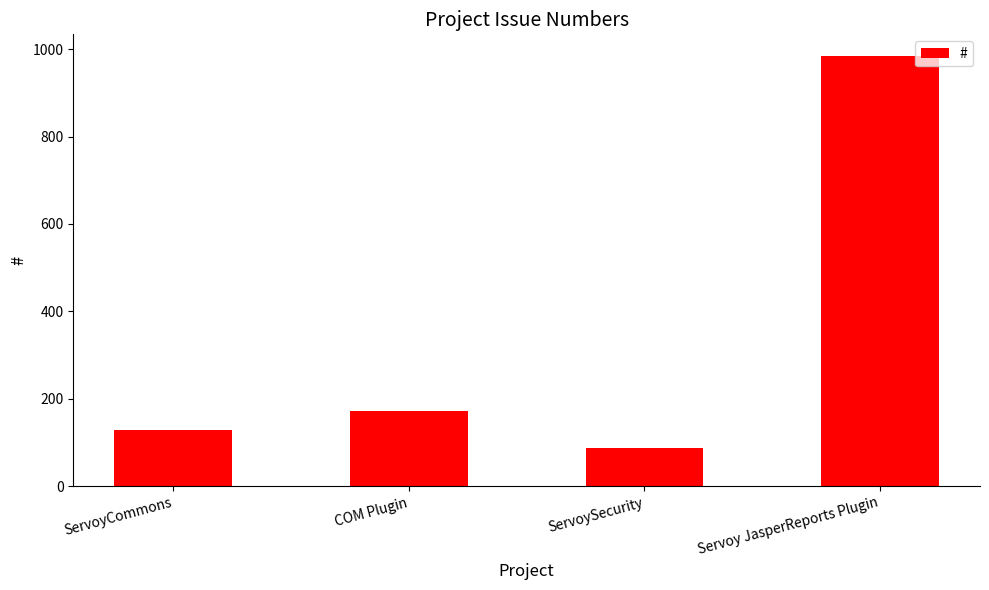

What is the label of the 2nd bar from the left?

COM Plugin